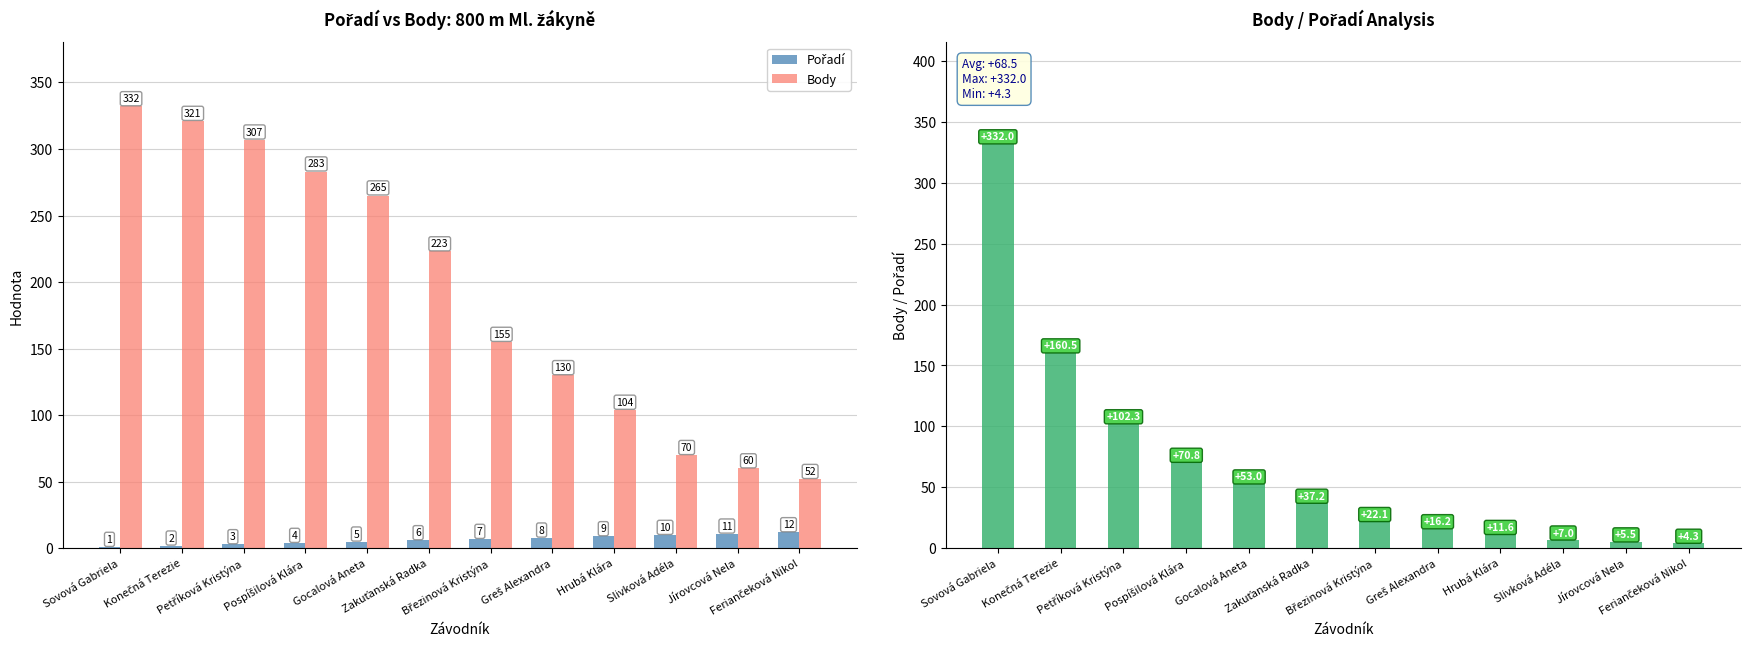

Rank the series at Zakuťanská Radka from highest to lowest value.

Body, Body / Pořadí, Pořadí